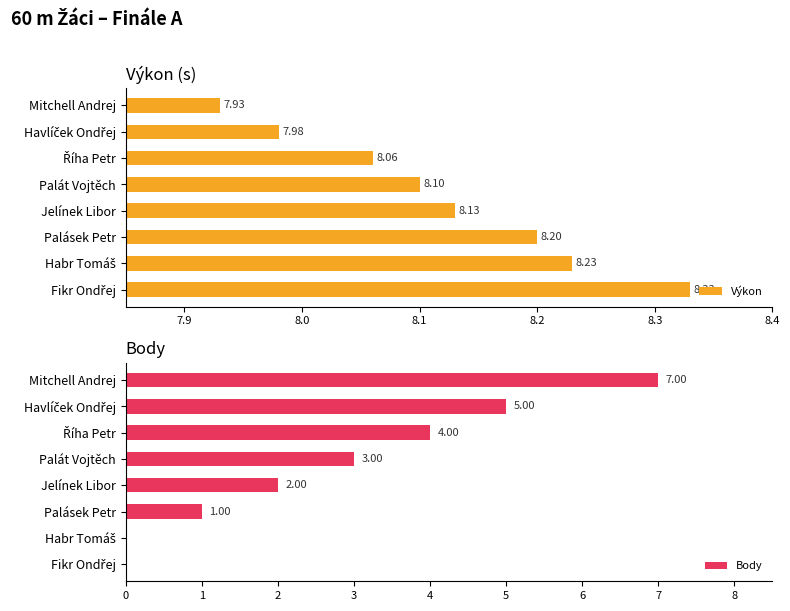

At which label does Výkon reach its minimum?

Mitchell Andrej